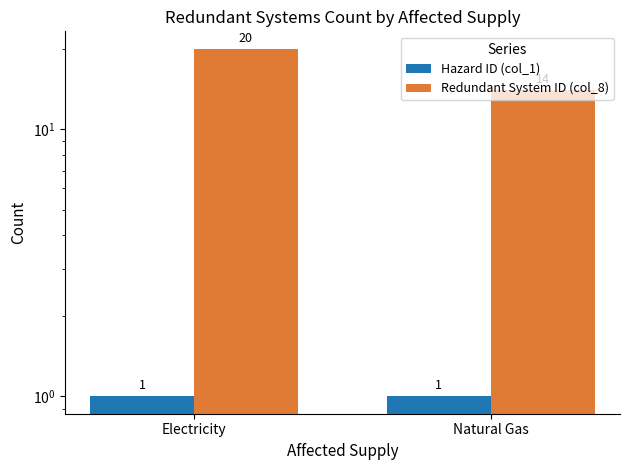

What is the label of the 2nd bar from the right?

Electricity